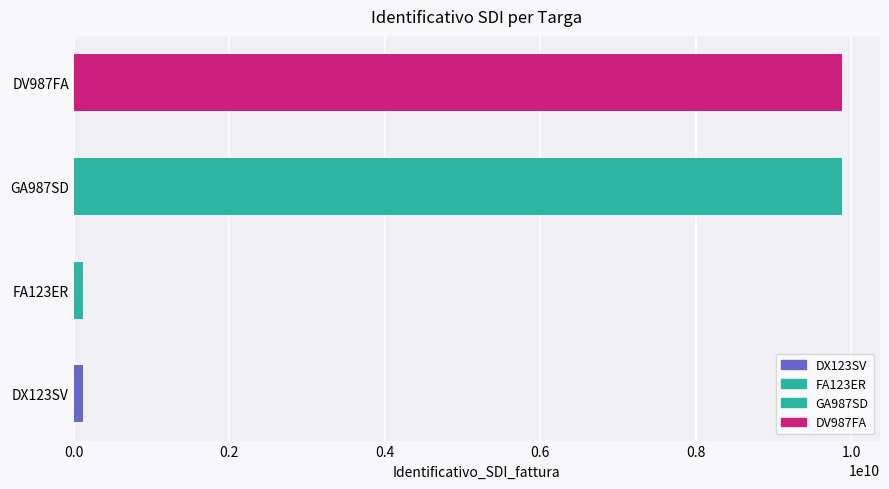

The value at GA987SD is 9876543210. True or false?

True